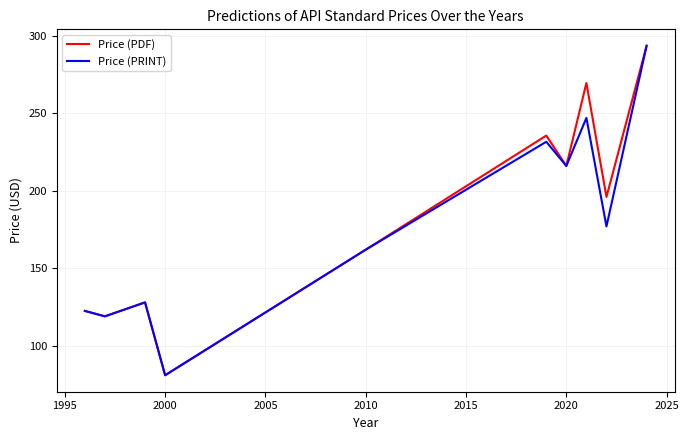

What is the smallest value displayed?

81.0